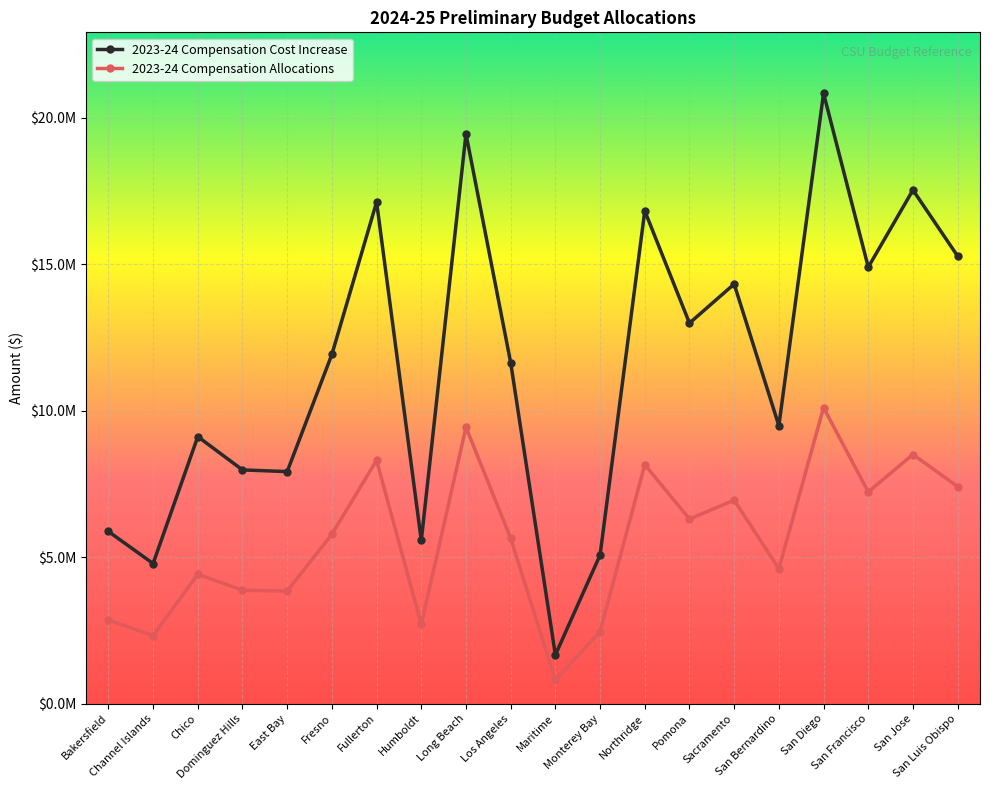

True or false: 2023-24 Compensation Allocations and 2023-24 Compensation Cost Increase cross at least once.

False